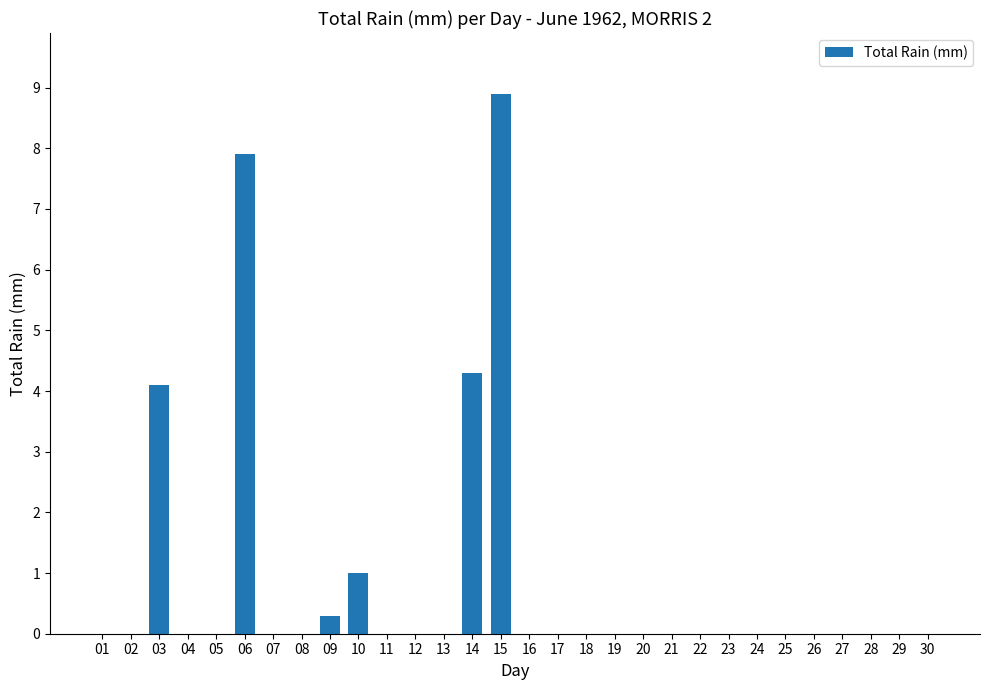

Where is the data nearest to the value 4?

03